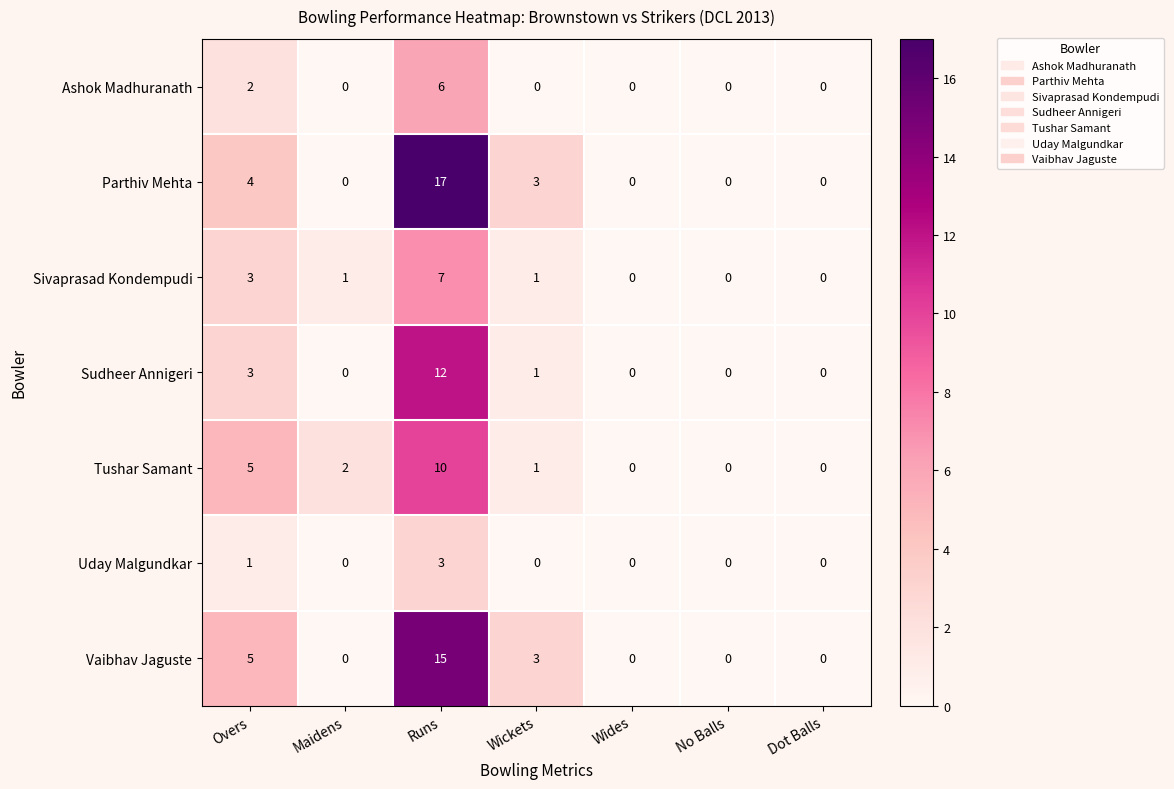

At which label is Ashok Madhuranath closest to 3?

Overs